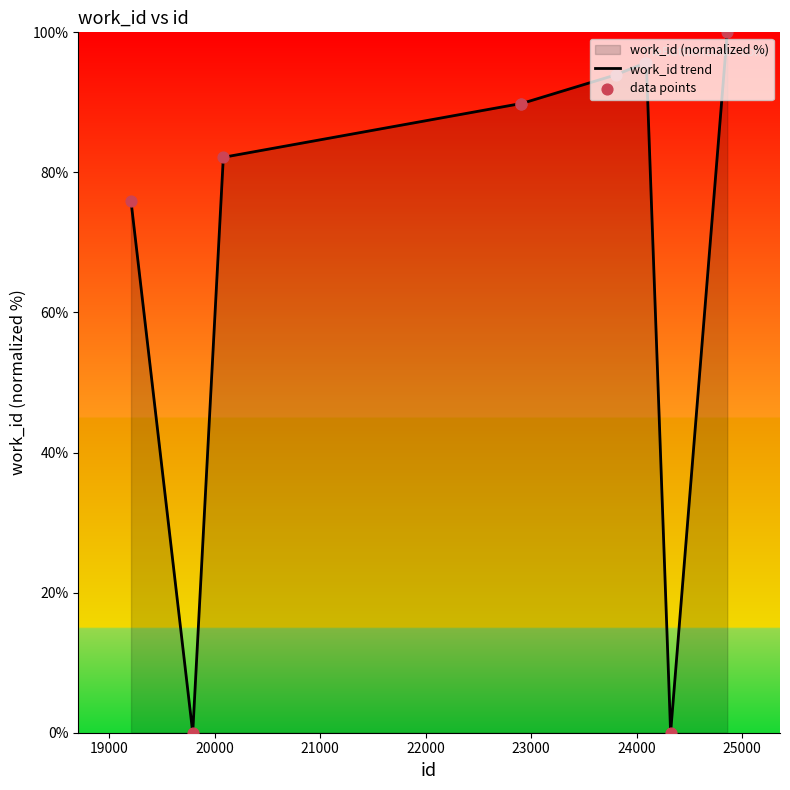

Which series has the widest spread of Y values?

work_id trend